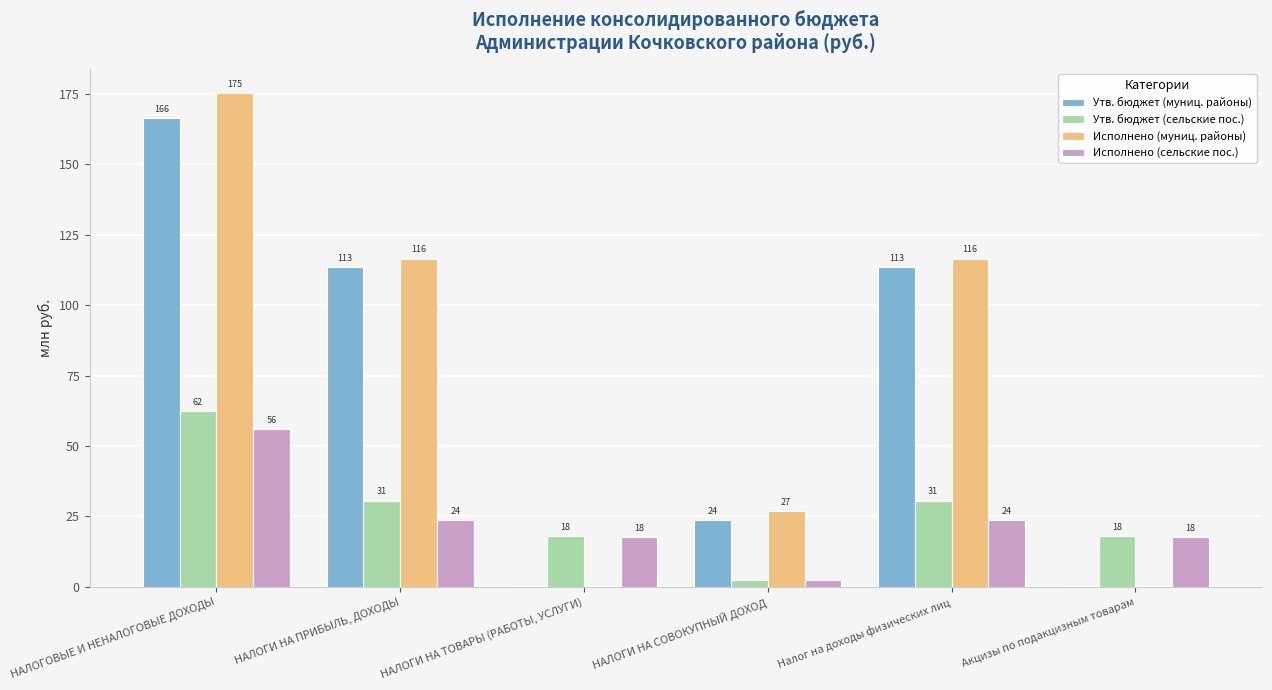

How many groups of bars are there?

6